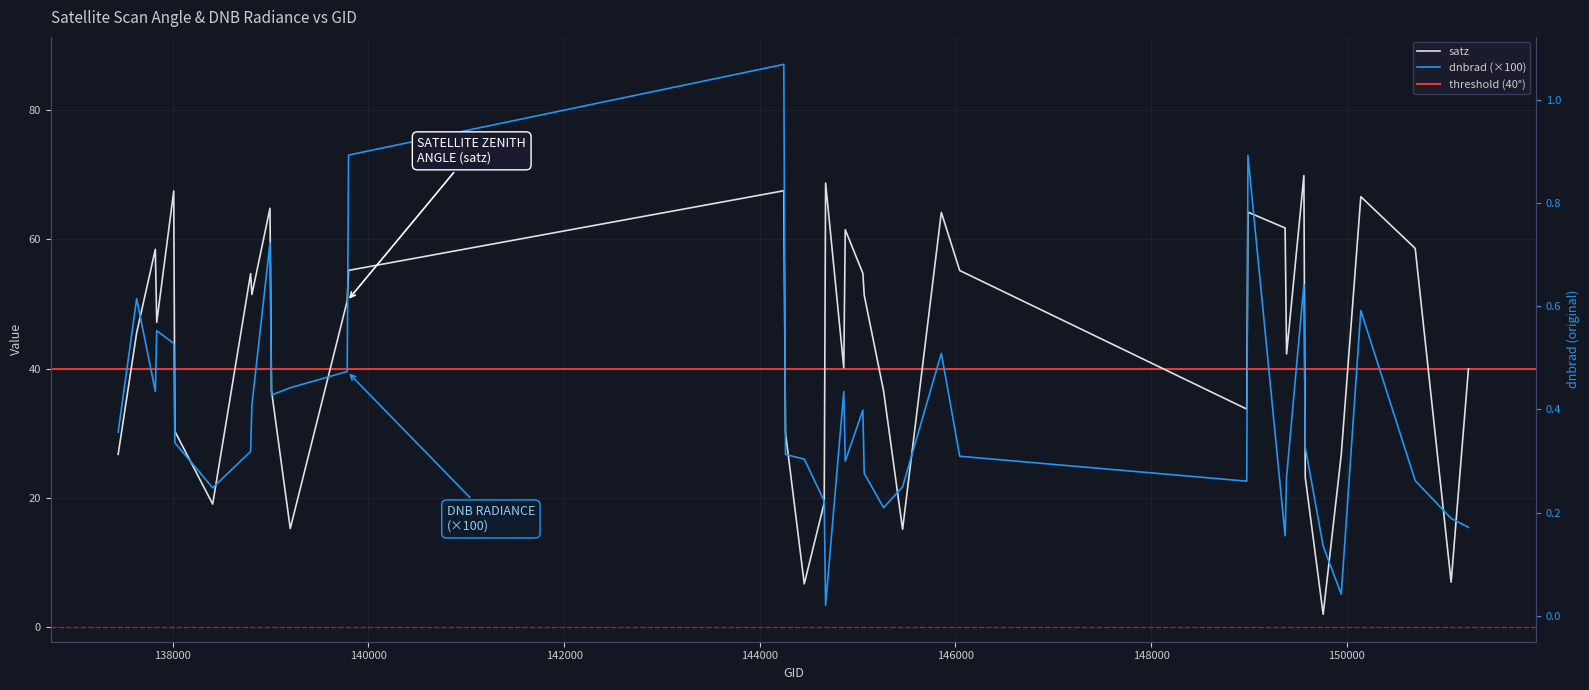

What is the difference between the second highest and second lowest values in the dnbrad series?

68.0